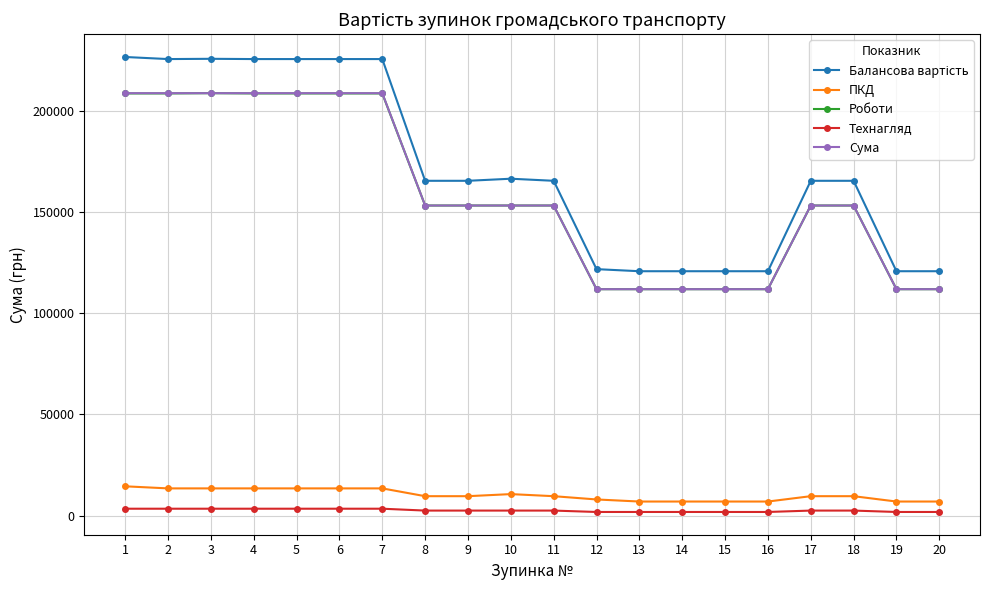

Is it true that Технагляд equals 3469.2 at 1?

True